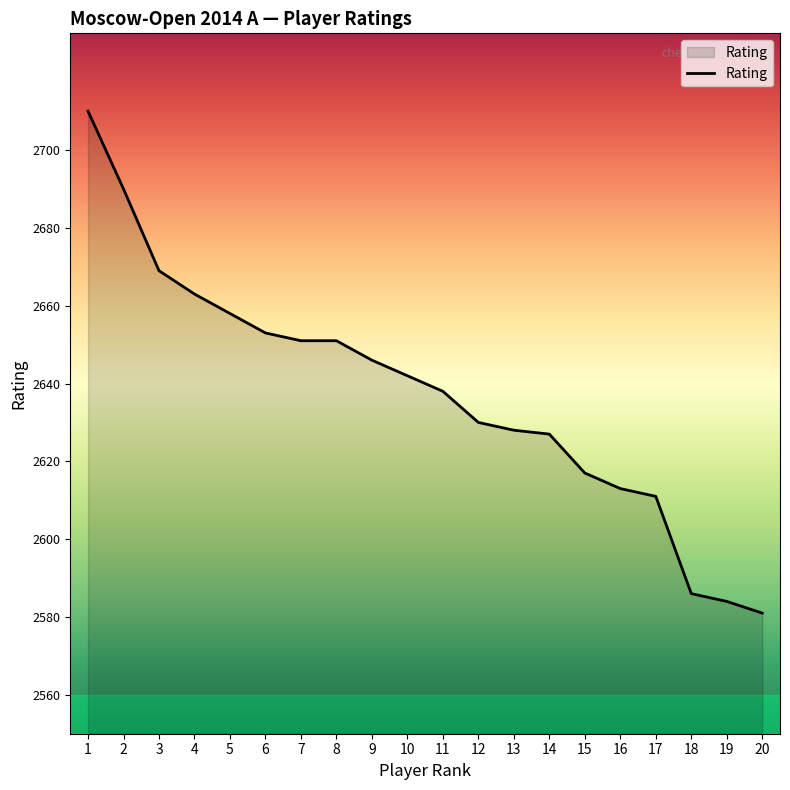

Read the value at 4.

2663